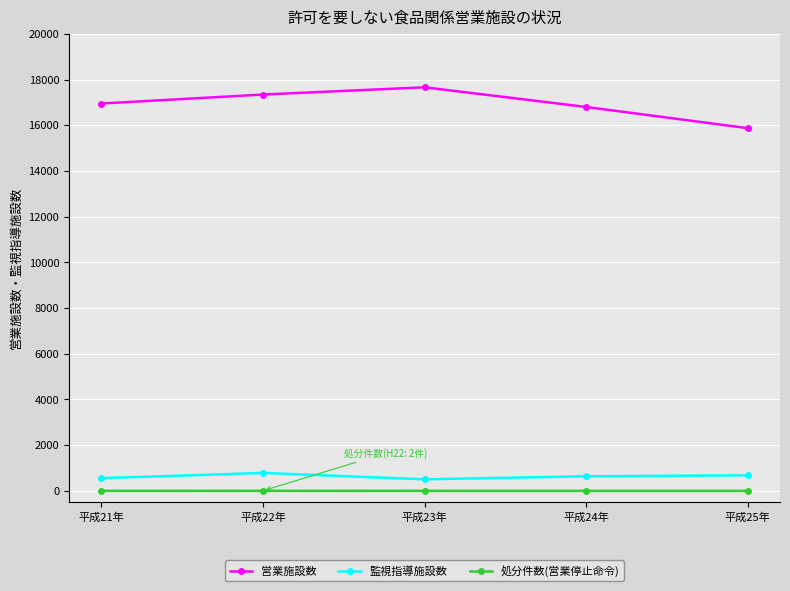

At how many categories does at least one series exceed 1261?

5